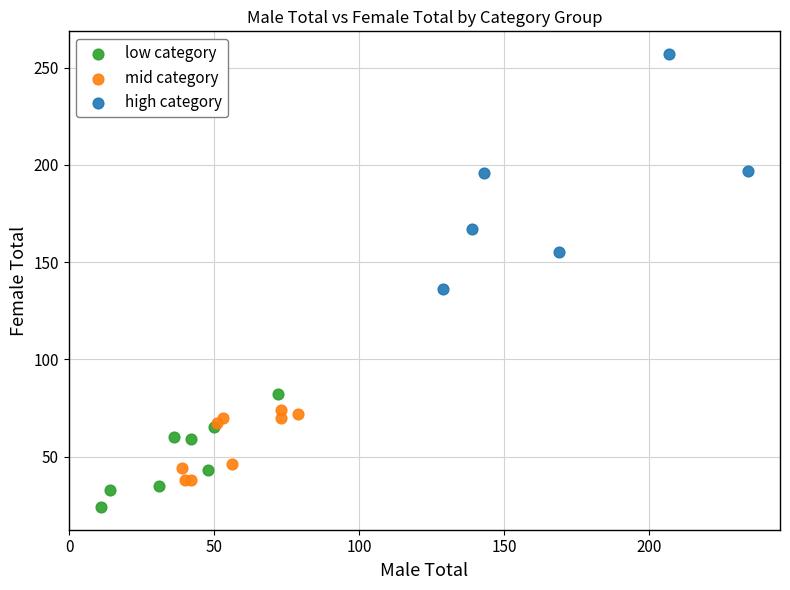

Which series contains the lowest Y value?

low category